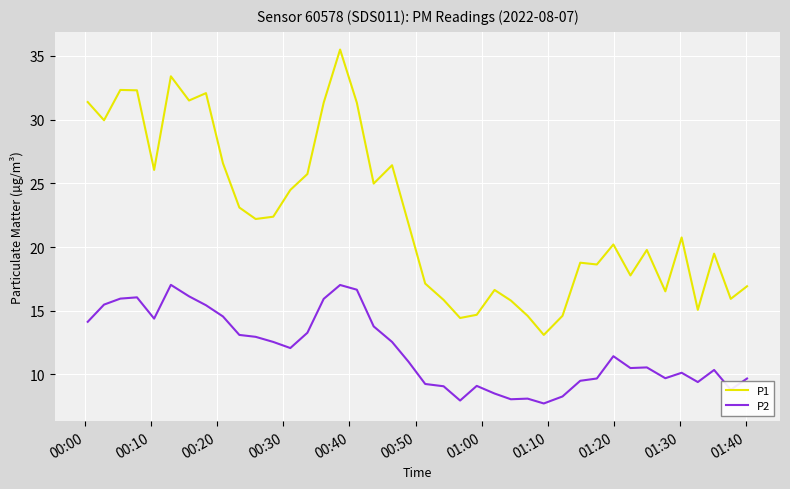

Which series has the largest total across all categories?

P1